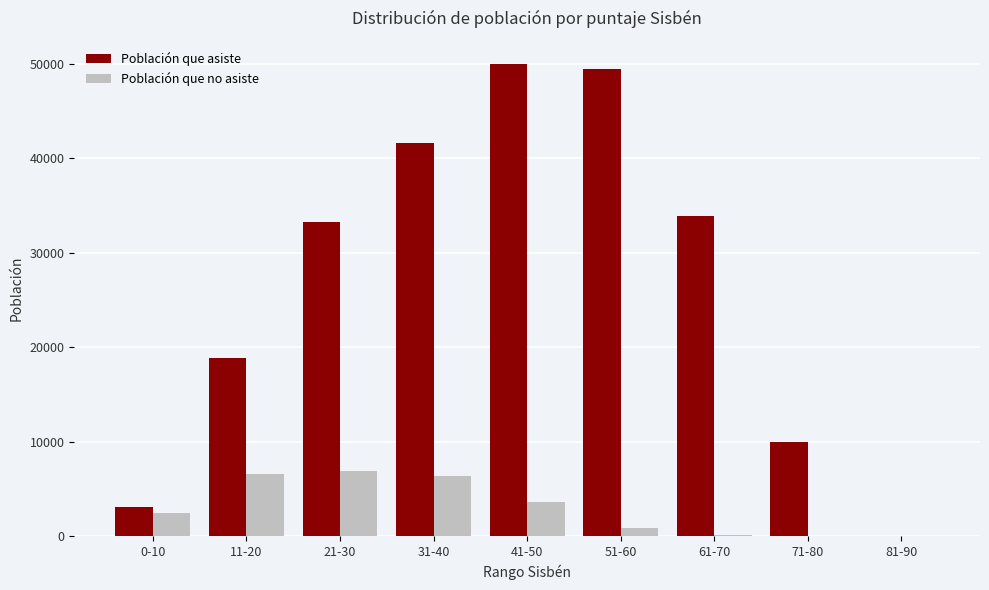

Between 11-20 and 51-60, which series saw the biggest shift?

Población que asiste